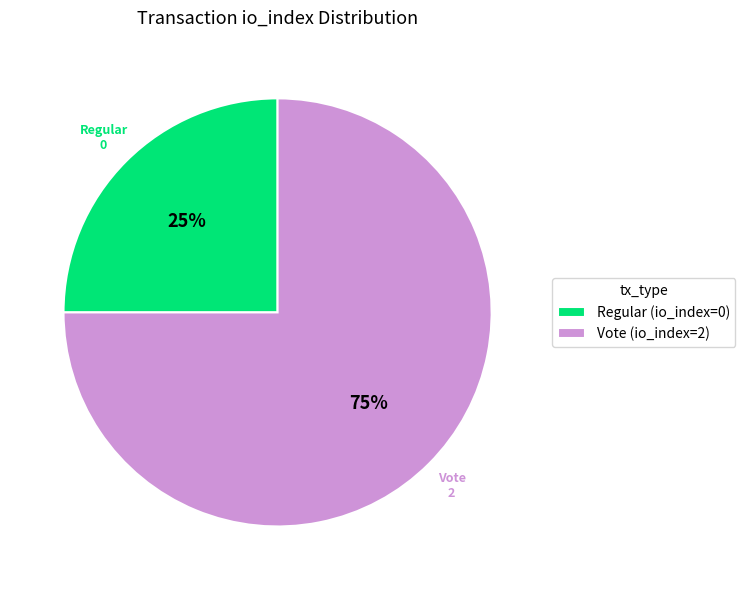

Which slice is the largest?

Vote (io_index=2)